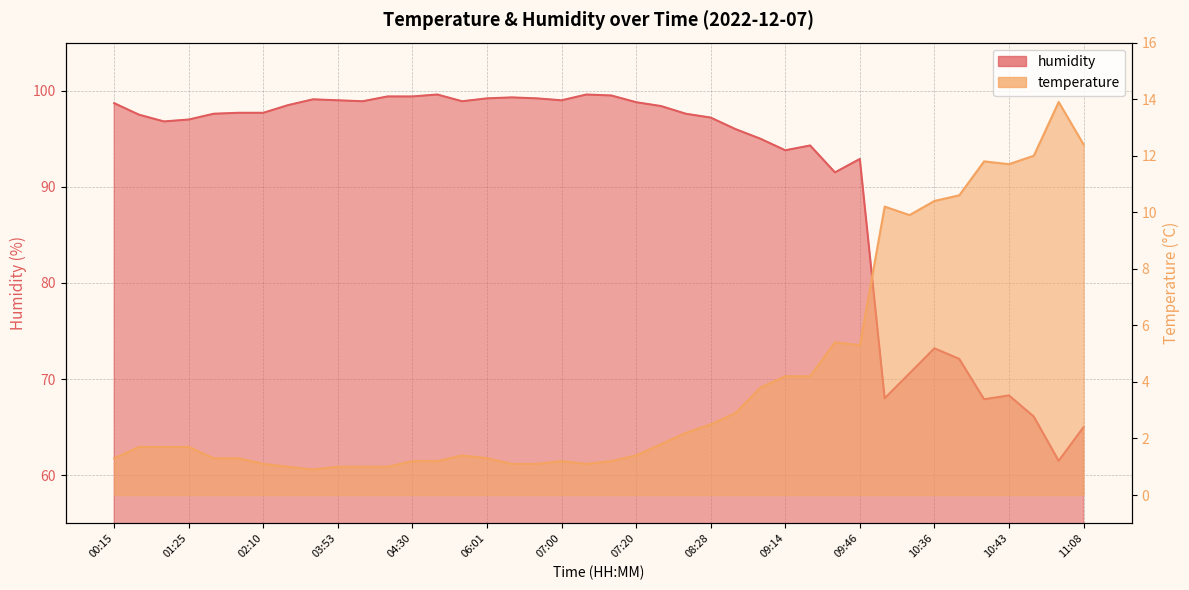

True or false: humidity has a value of 96.0 at 08:43.

True